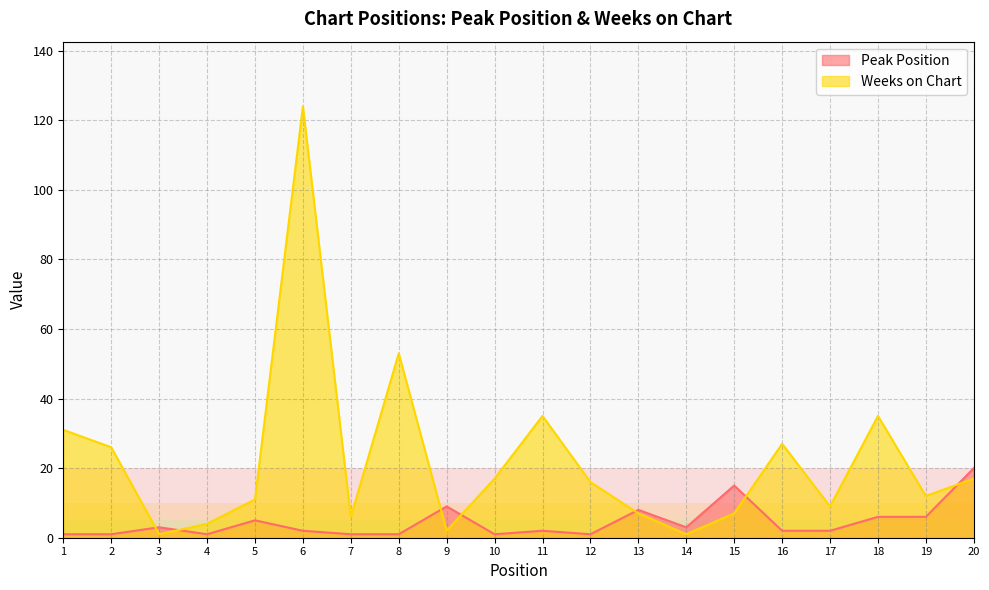

The Weeks on Chart series shows 6 at 7. True or false?

True